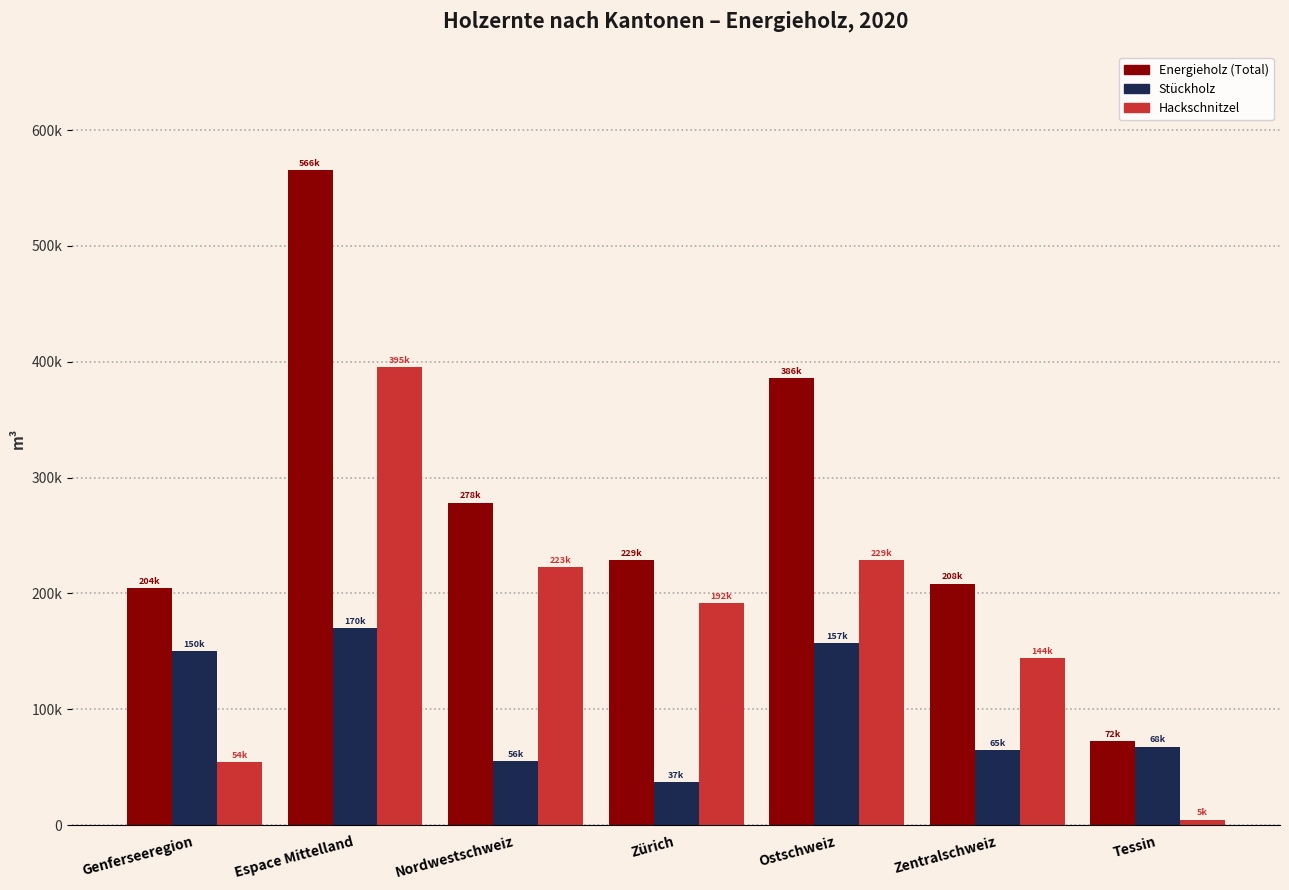

What are all the series names shown in the legend?

Energieholz (Total), Stückholz, Hackschnitzel